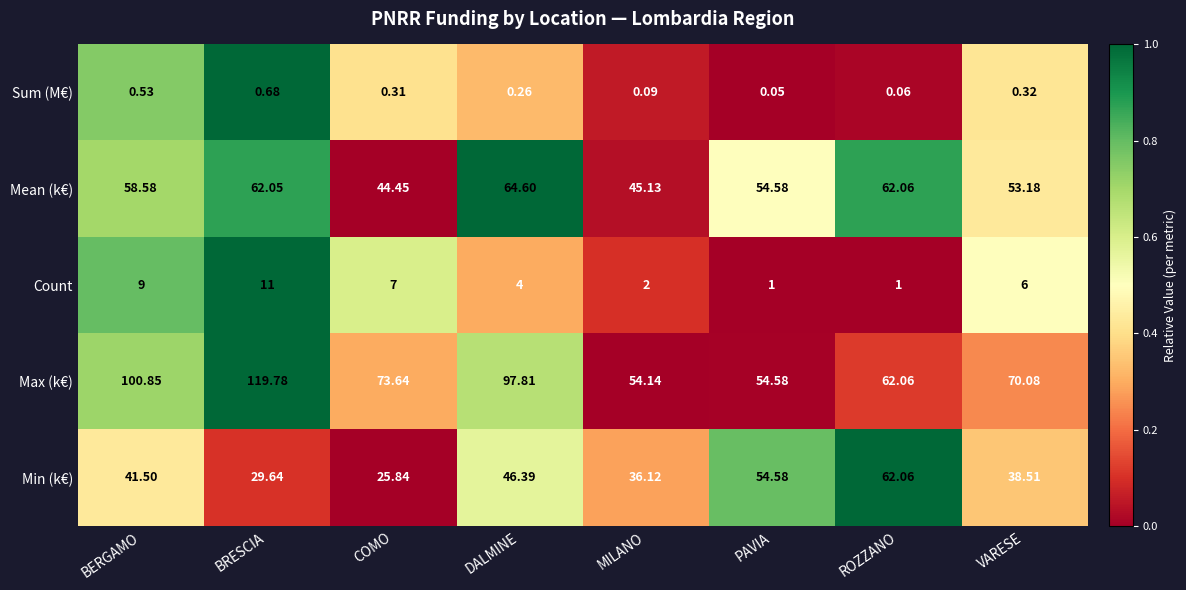

Which category has the highest value in the Sum (M€) series?

BRESCIA